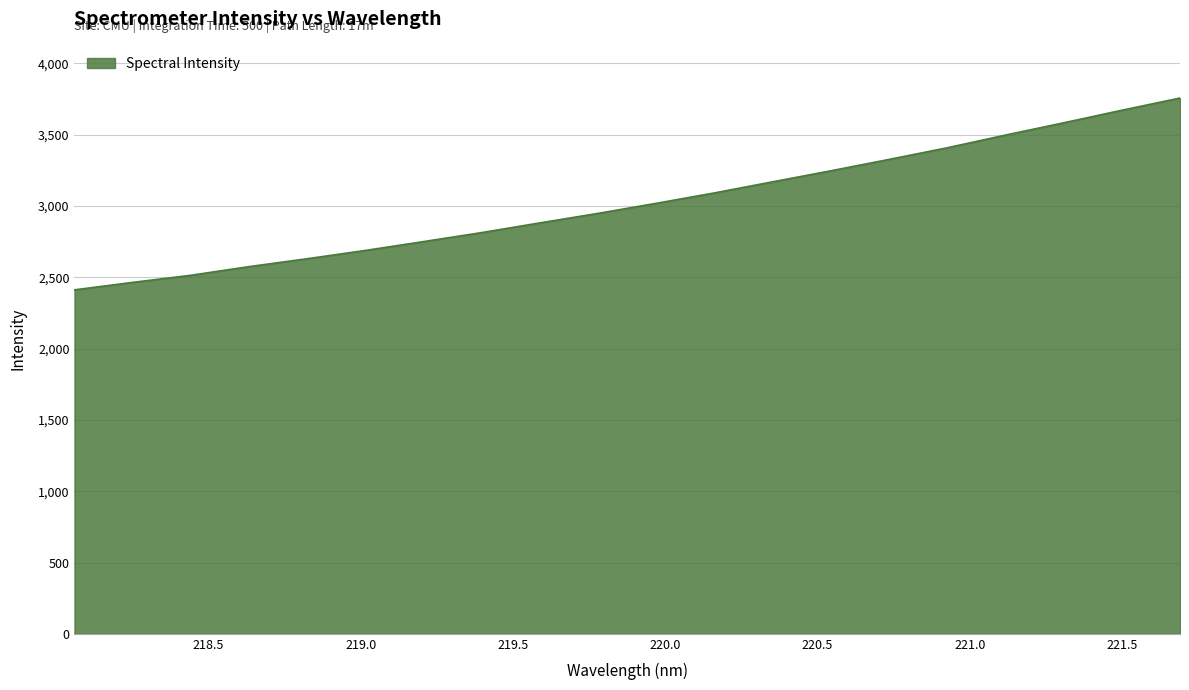

What is the greatest value displayed?

3757.6